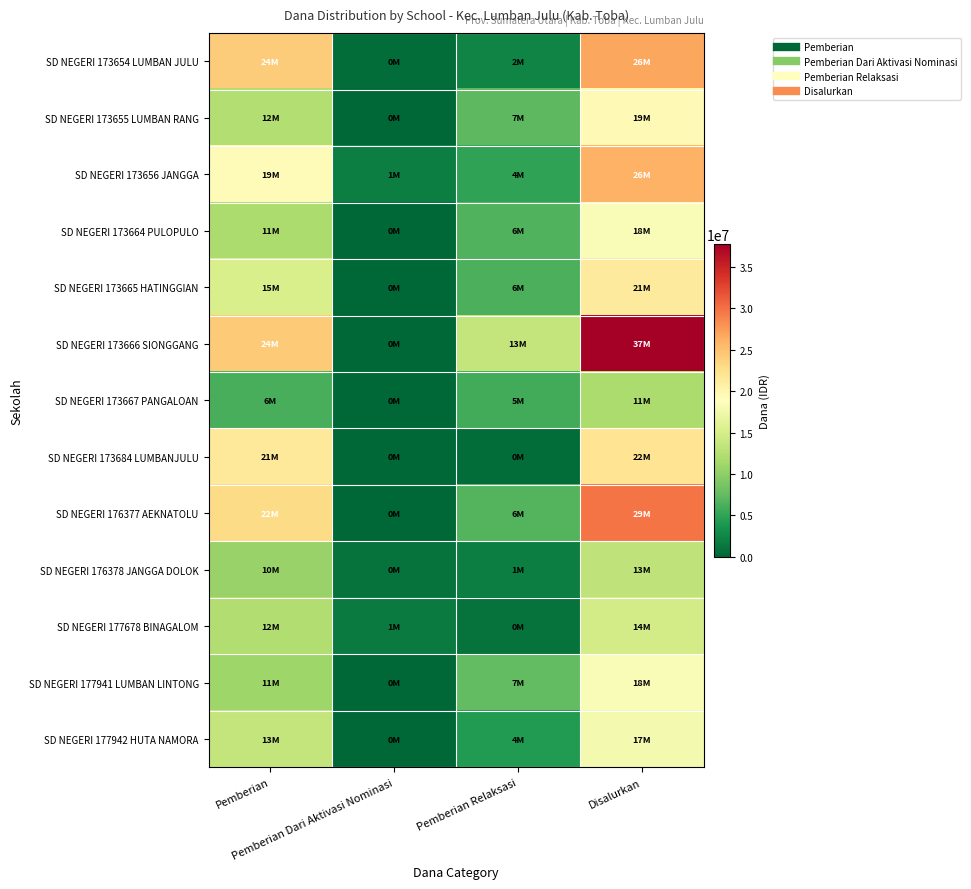

Reading left to right, list all the values displayed in this chart.

SD NEGERI 173654 LUMBAN JULU: Pemberian=24075000	Pemberian Dari Aktivasi Nominasi=450000	Pemberian Relaksasi=2250000	Disalurkan=26775000
SD NEGERI 173655 LUMBAN RANG: Pemberian=12375000	Pemberian Dari Aktivasi Nominasi=0	Pemberian Relaksasi=7200000	Disalurkan=19575000
SD NEGERI 173656 JANGGA: Pemberian=19350000	Pemberian Dari Aktivasi Nominasi=1800000	Pemberian Relaksasi=4950000	Disalurkan=26100000
SD NEGERI 173664 PULOPULO: Pemberian=11925000	Pemberian Dari Aktivasi Nominasi=0	Pemberian Relaksasi=6525000	Disalurkan=18450000
SD NEGERI 173665 HATINGGIAN: Pemberian=15075000	Pemberian Dari Aktivasi Nominasi=0	Pemberian Relaksasi=6300000	Disalurkan=21375000
SD NEGERI 173666 SIONGGANG: Pemberian=24300000	Pemberian Dari Aktivasi Nominasi=0	Pemberian Relaksasi=13500000	Disalurkan=37800000
SD NEGERI 173667 PANGALOAN: Pemberian=6075000	Pemberian Dari Aktivasi Nominasi=0	Pemberian Relaksasi=5850000	Disalurkan=11925000
SD NEGERI 173684 LUMBANJULU: Pemberian=21600000	Pemberian Dari Aktivasi Nominasi=0	Pemberian Relaksasi=450000	Disalurkan=22050000
SD NEGERI 176377 AEKNATOLU: Pemberian=22950000	Pemberian Dari Aktivasi Nominasi=0	Pemberian Relaksasi=6750000	Disalurkan=29700000
SD NEGERI 176378 JANGGA DOLOK: Pemberian=10575000	Pemberian Dari Aktivasi Nominasi=900000	Pemberian Relaksasi=1800000	Disalurkan=13275000
SD NEGERI 177678 BINAGALOM: Pemberian=12150000	Pemberian Dari Aktivasi Nominasi=1575000	Pemberian Relaksasi=900000	Disalurkan=14625000
SD NEGERI 177941 LUMBAN LINTONG: Pemberian=11025000	Pemberian Dari Aktivasi Nominasi=0	Pemberian Relaksasi=7425000	Disalurkan=18450000
SD NEGERI 177942 HUTA NAMORA: Pemberian=13500000	Pemberian Dari Aktivasi Nominasi=0	Pemberian Relaksasi=4275000	Disalurkan=17775000